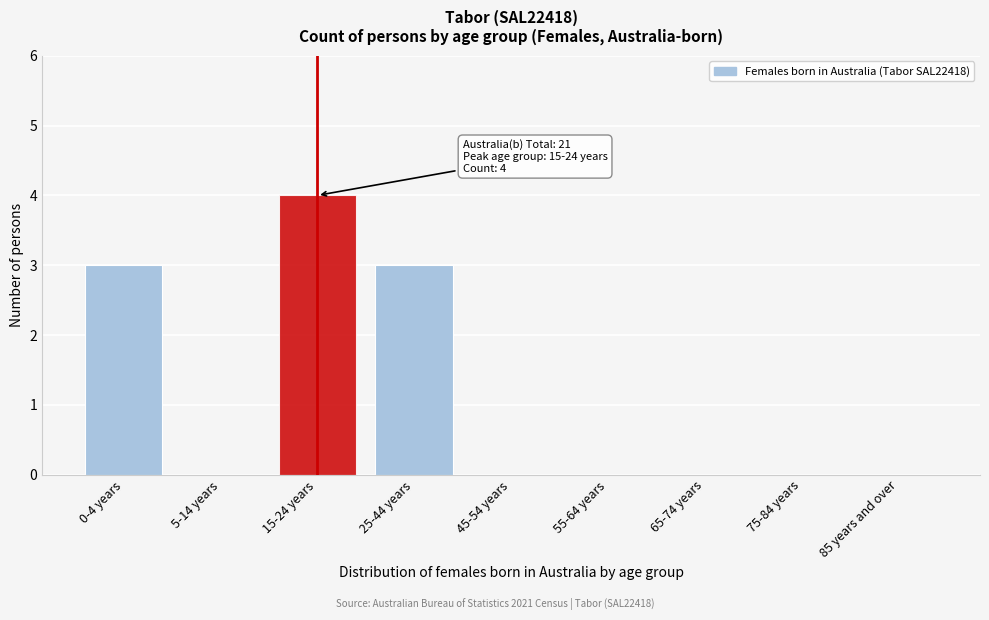

Reading left to right, list all the values displayed in this chart.

0-4 years=3	5-14 years=0	15-24 years=4	25-44 years=3	45-54 years=0	55-64 years=0	65-74 years=0	75-84 years=0	85 years and over=0